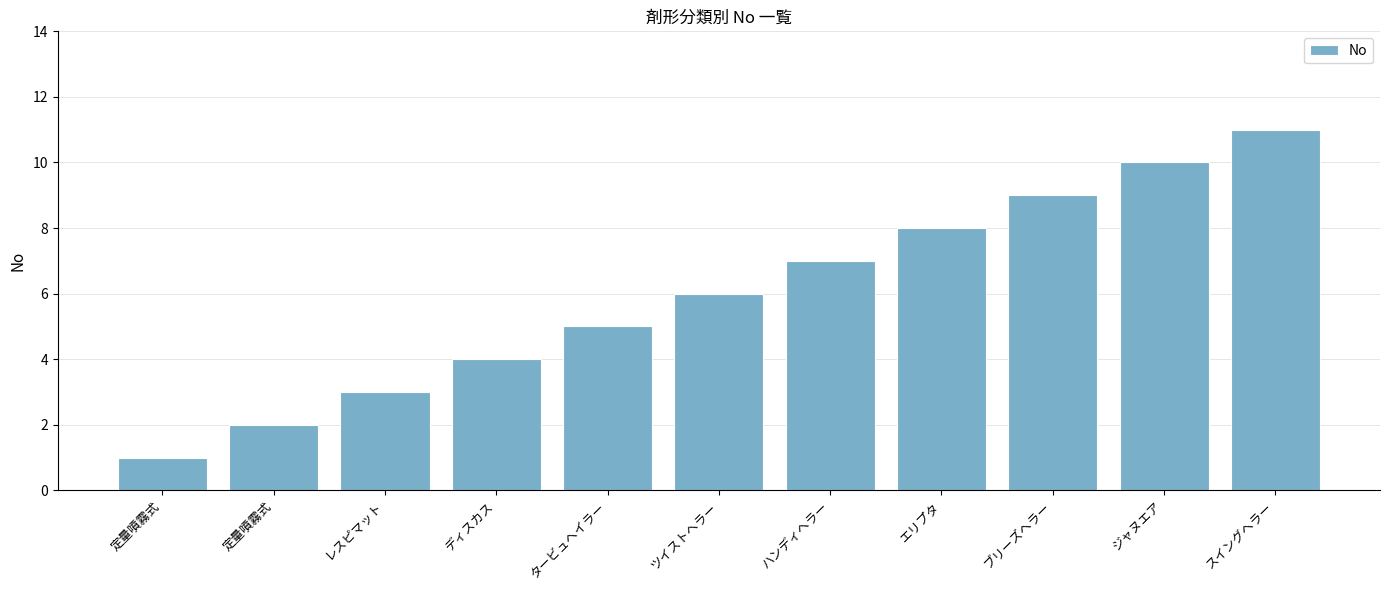

Count the number of categories in the chart.

11